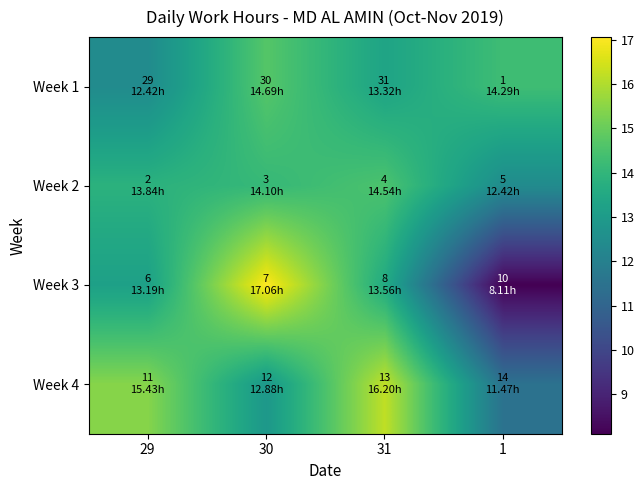

Reading left to right, extract all data points from this chart.

Week 1: 29=12.4	30=14.7	31=13.3	1=14.3
Week 2: 29=13.8	30=14.1	31=14.5	1=12.4
Week 3: 29=13.2	30=17.1	31=13.6	1=8.1
Week 4: 29=15.4	30=12.9	31=16.2	1=11.5